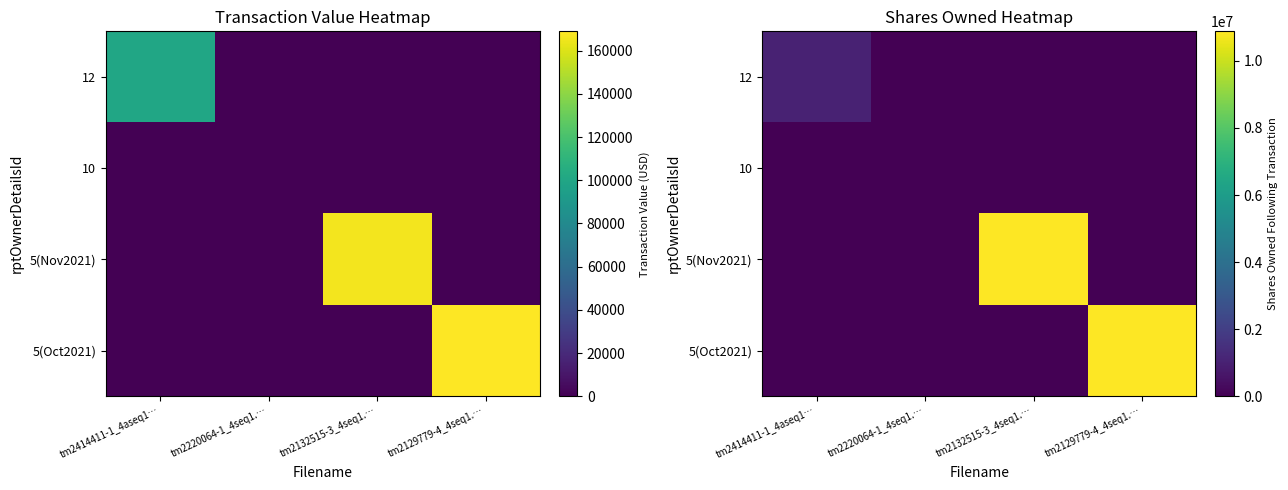

Which category has the lowest value in the 5(Oct2021) series?

tm2414411-1_4aseq1…